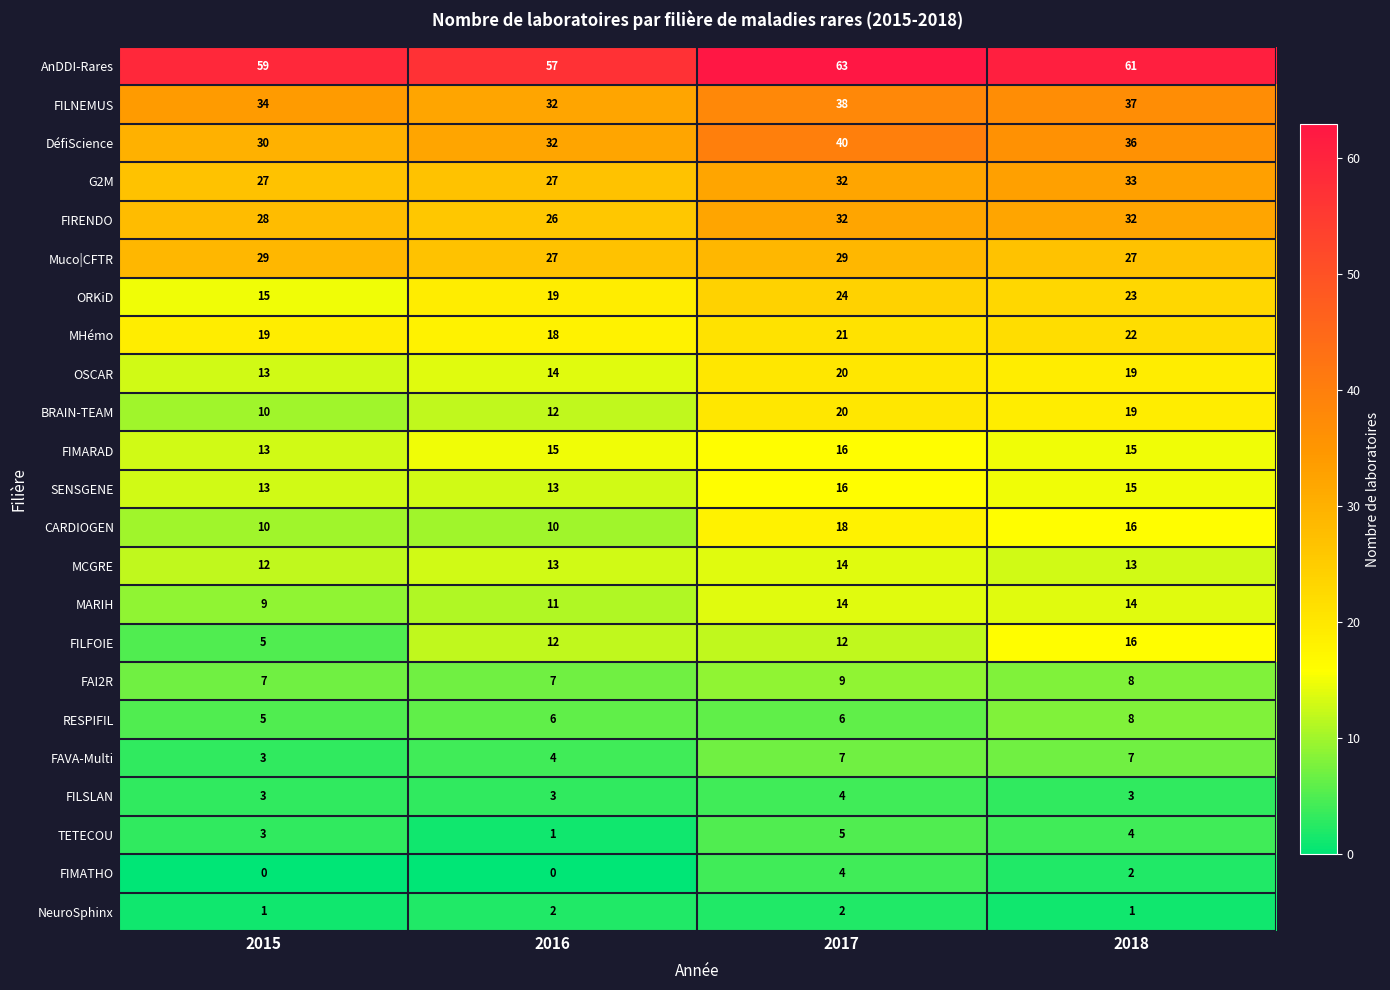

Where is FIMARAD nearest to the value 14?

2015